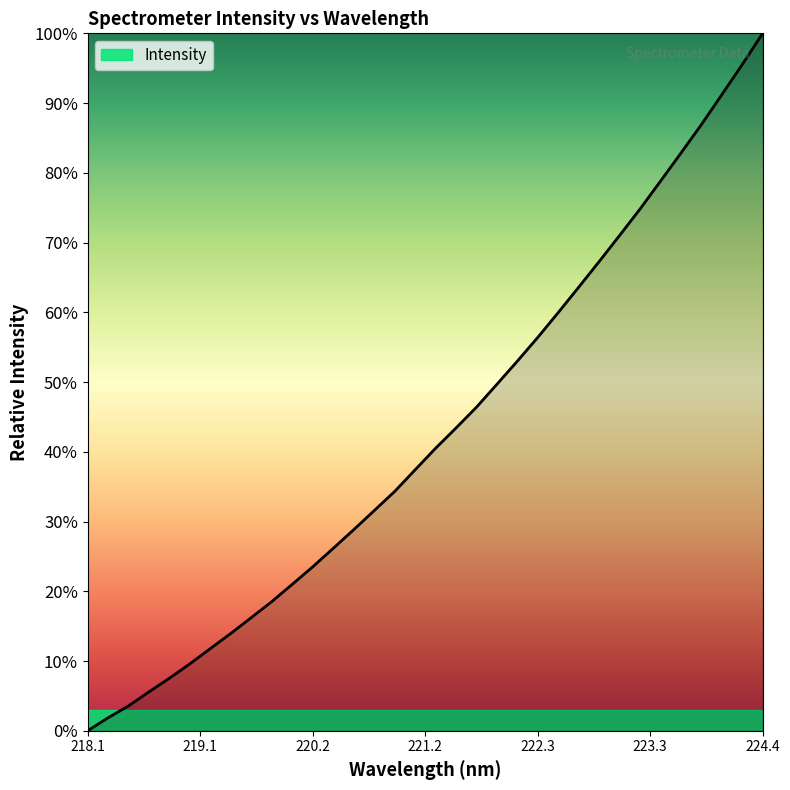

What is the difference between the maximum and minimum values?

100.0